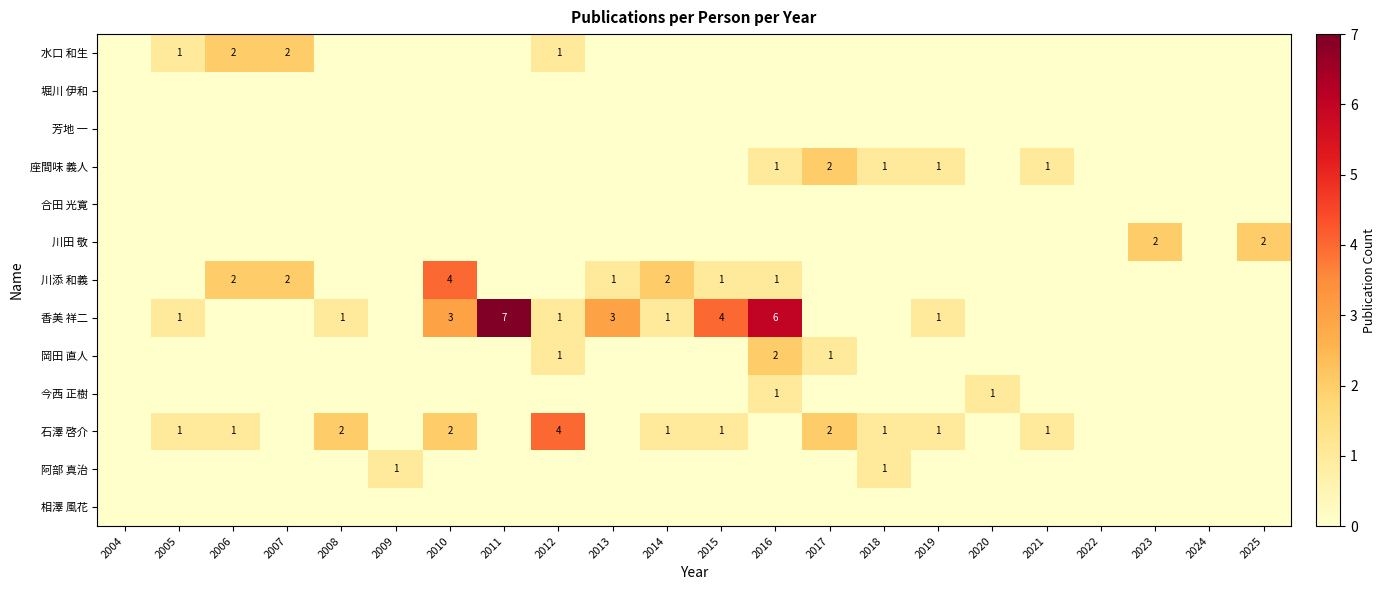

At which category is the sum across all series the highest?

2016